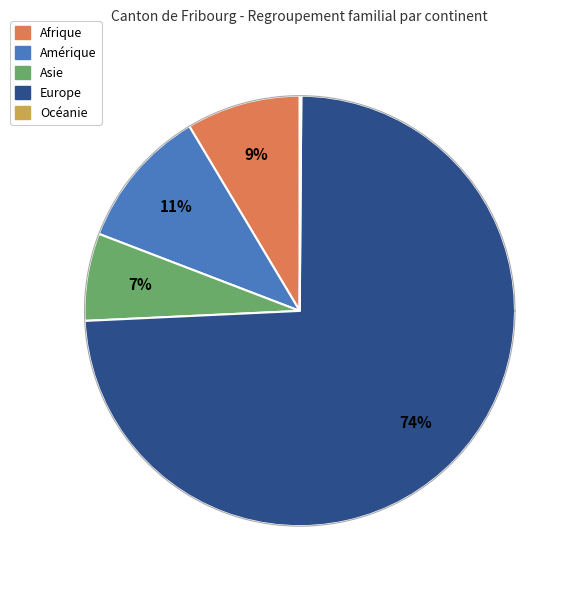

How many segments does this pie chart have?

5